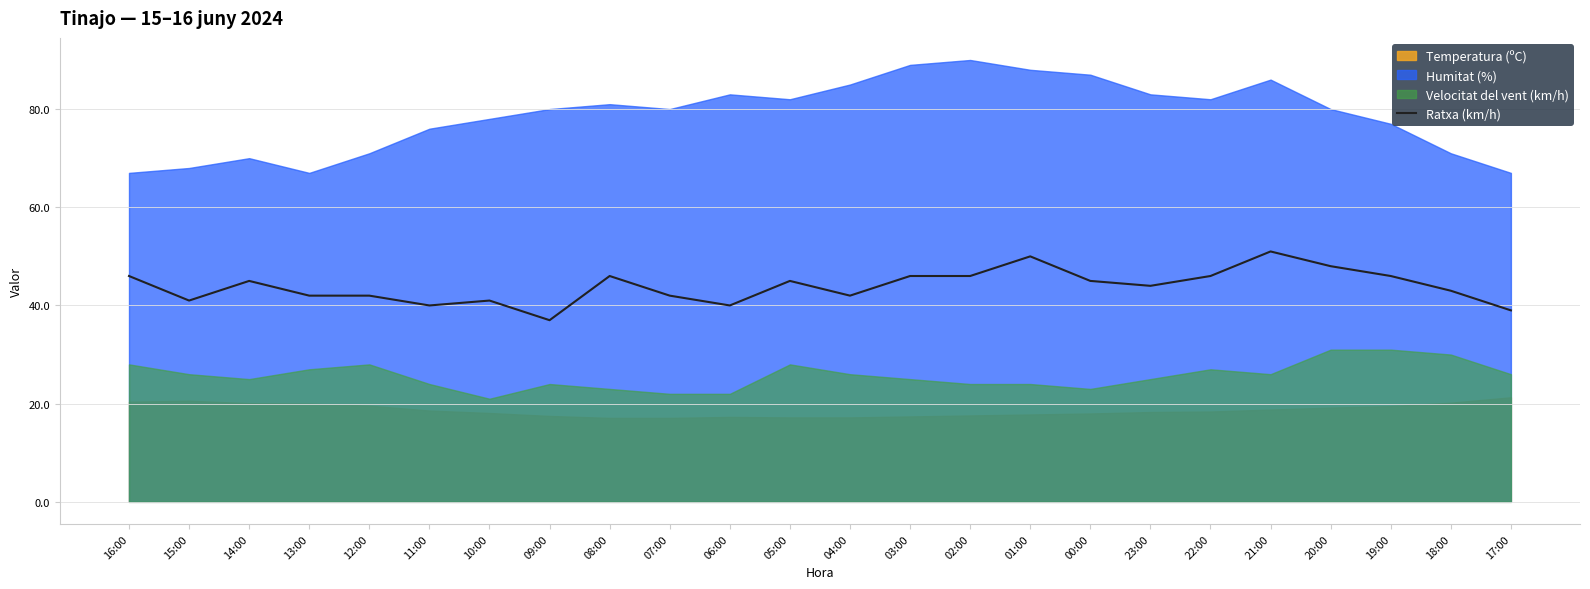

Rank the categories by value from highest to lowest.

21:00, 01:00, 20:00, 16:00, 08:00, 03:00, 02:00, 22:00, 19:00, 14:00, 05:00, 00:00, 23:00, 18:00, 13:00, 12:00, 07:00, 04:00, 15:00, 10:00, 11:00, 06:00, 17:00, 09:00